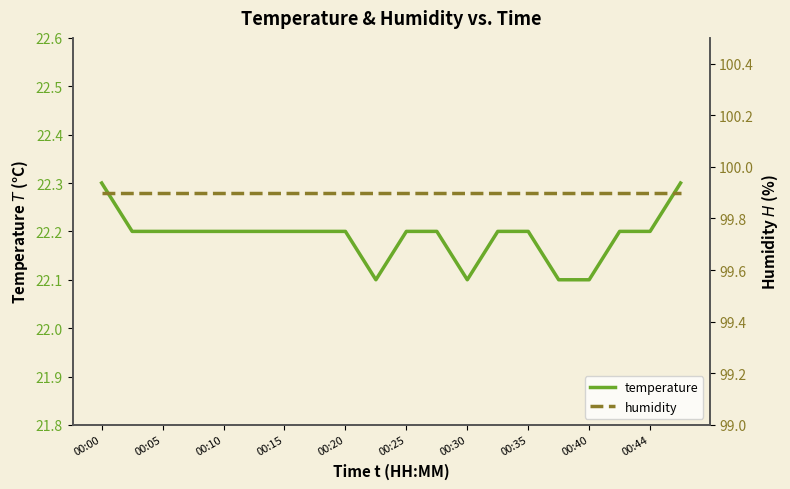

What is the maximum value for temperature?

22.3